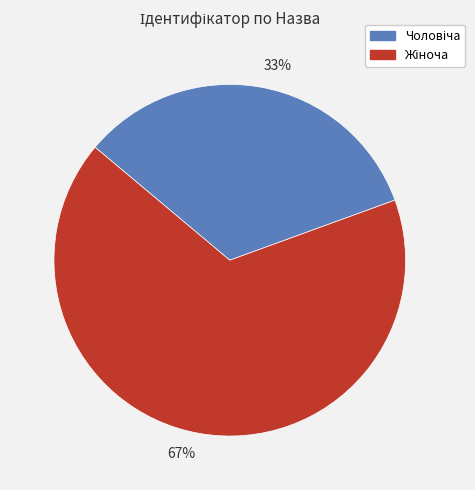

What is the ratio of the value at 67% to the value at 33%?

2.0